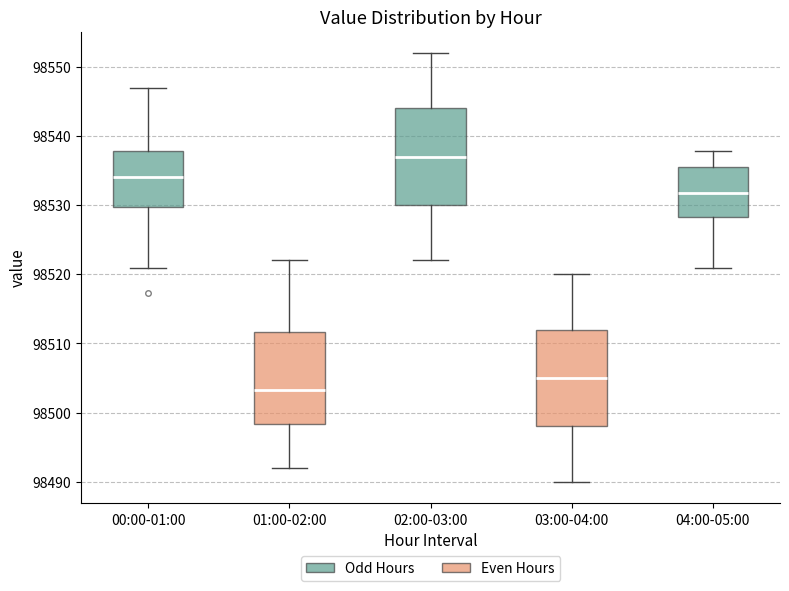

Which box's median line is the lowest?

01:00-02:00